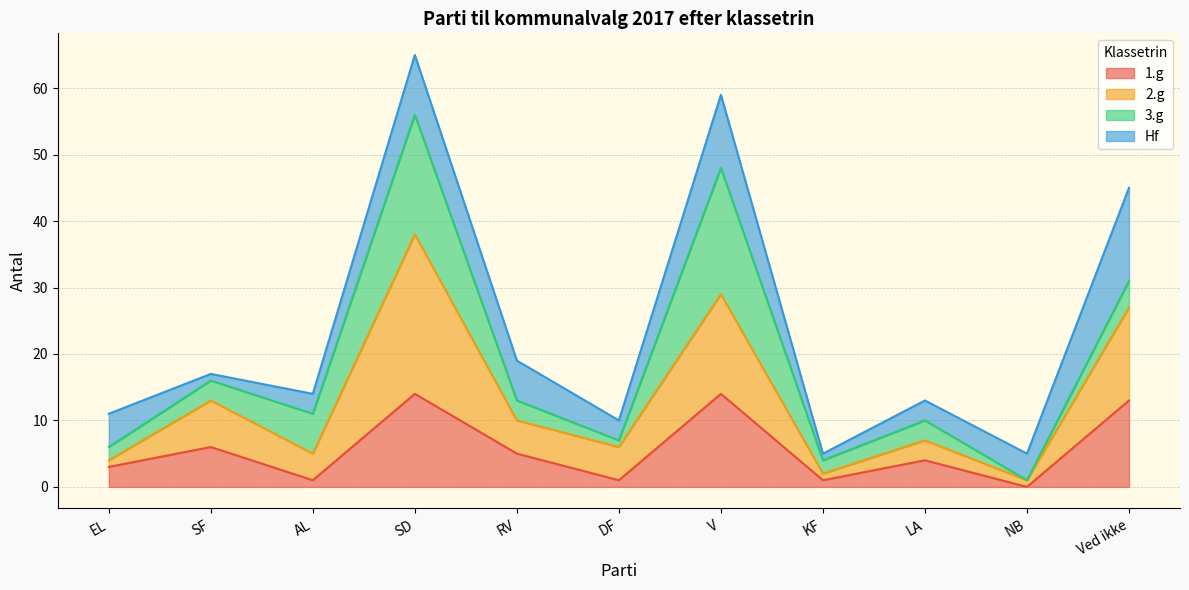

What is the total value across all series at RV?

19